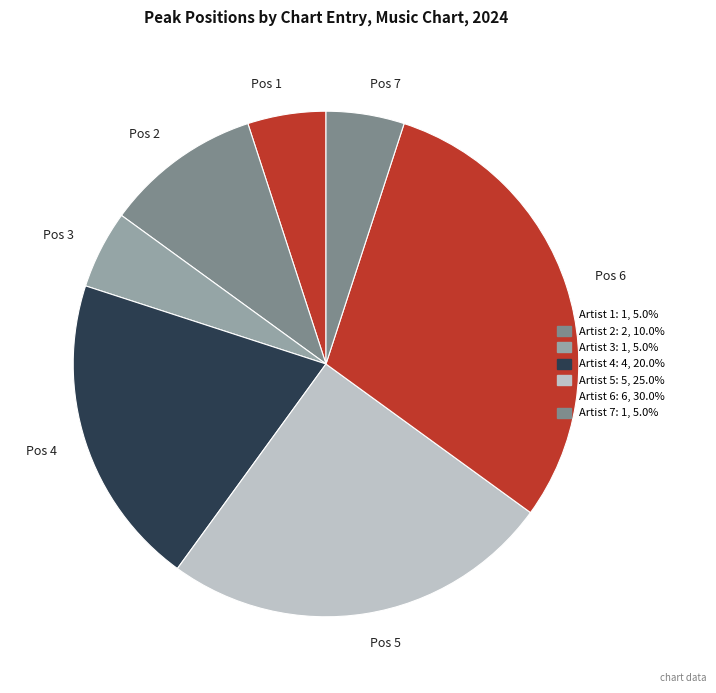

Is there a majority slice in this chart?

No